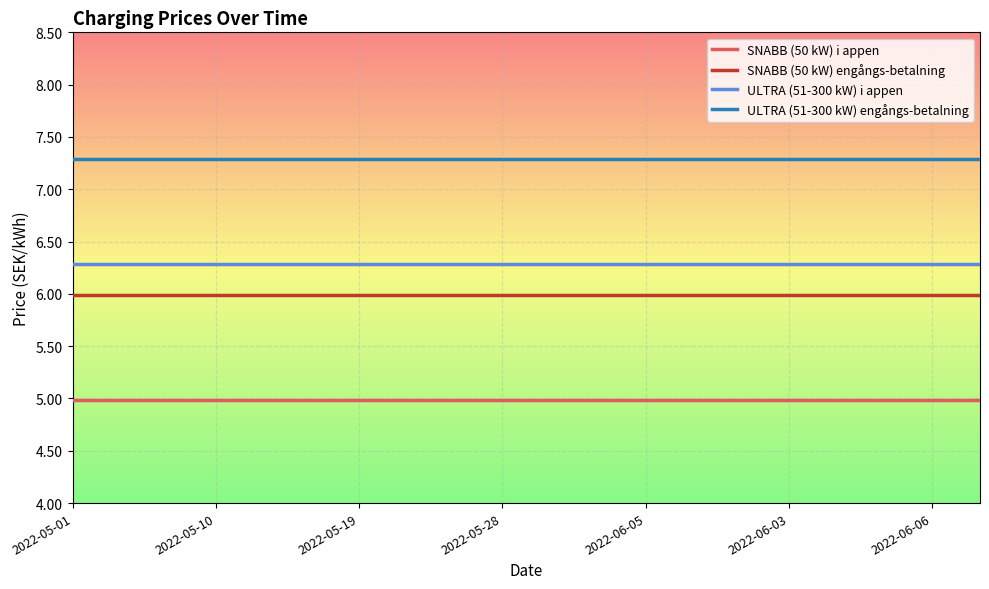

True or false: ULTRA (51-300 kW) engångs-betalning and ULTRA (51-300 kW) i appen cross at least once.

False